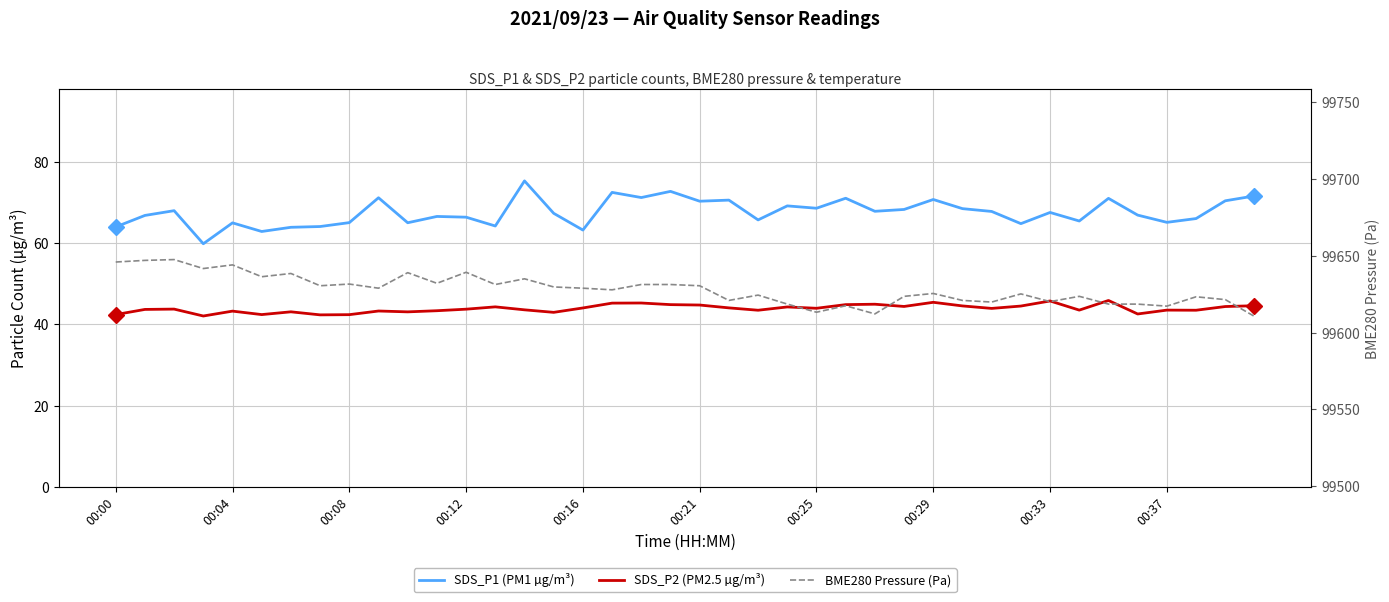

What is the sum of all BME280 Pressure (Pa) values?

3985125.1